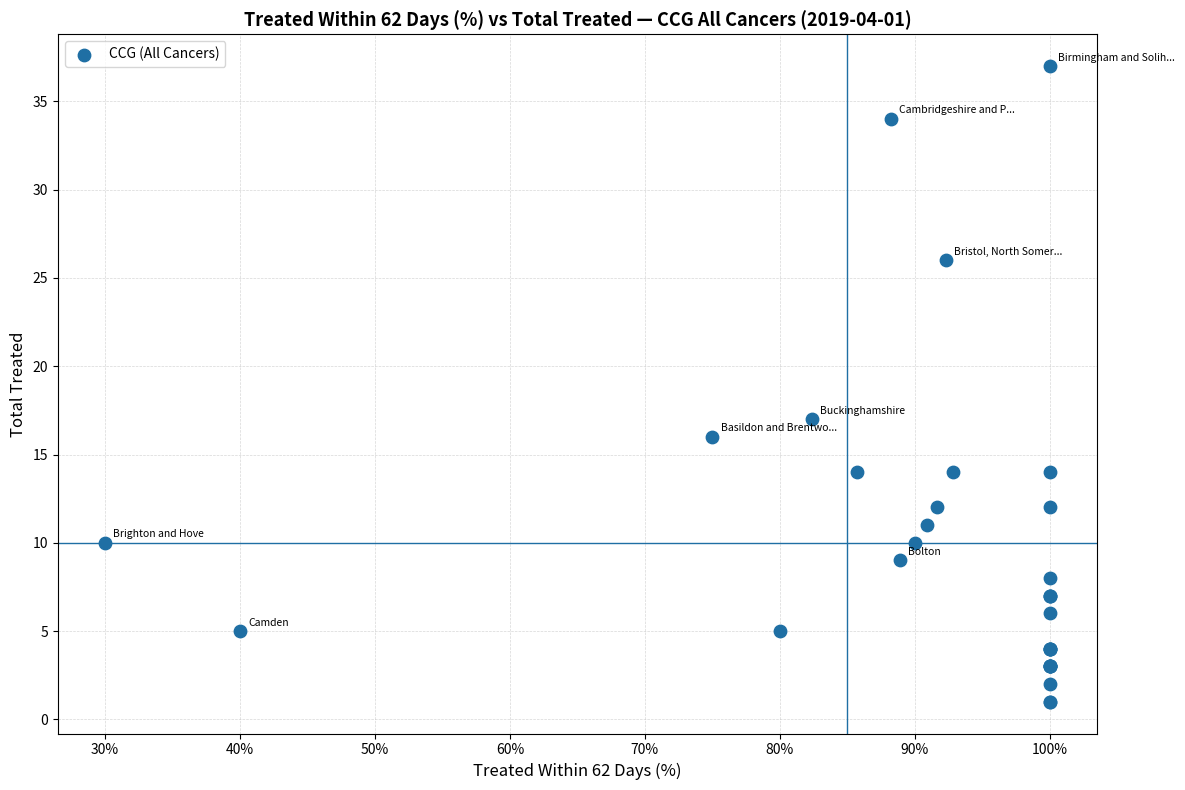

What Y value in the scatter plot is closest to 19?

17